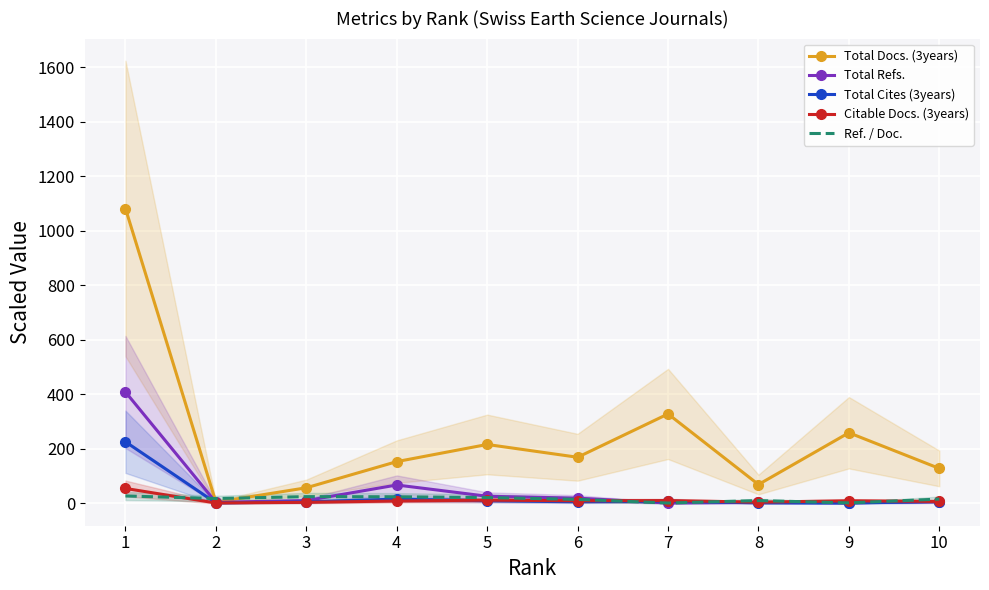

Where does the Total Cites (3years) series first go above 5?

1